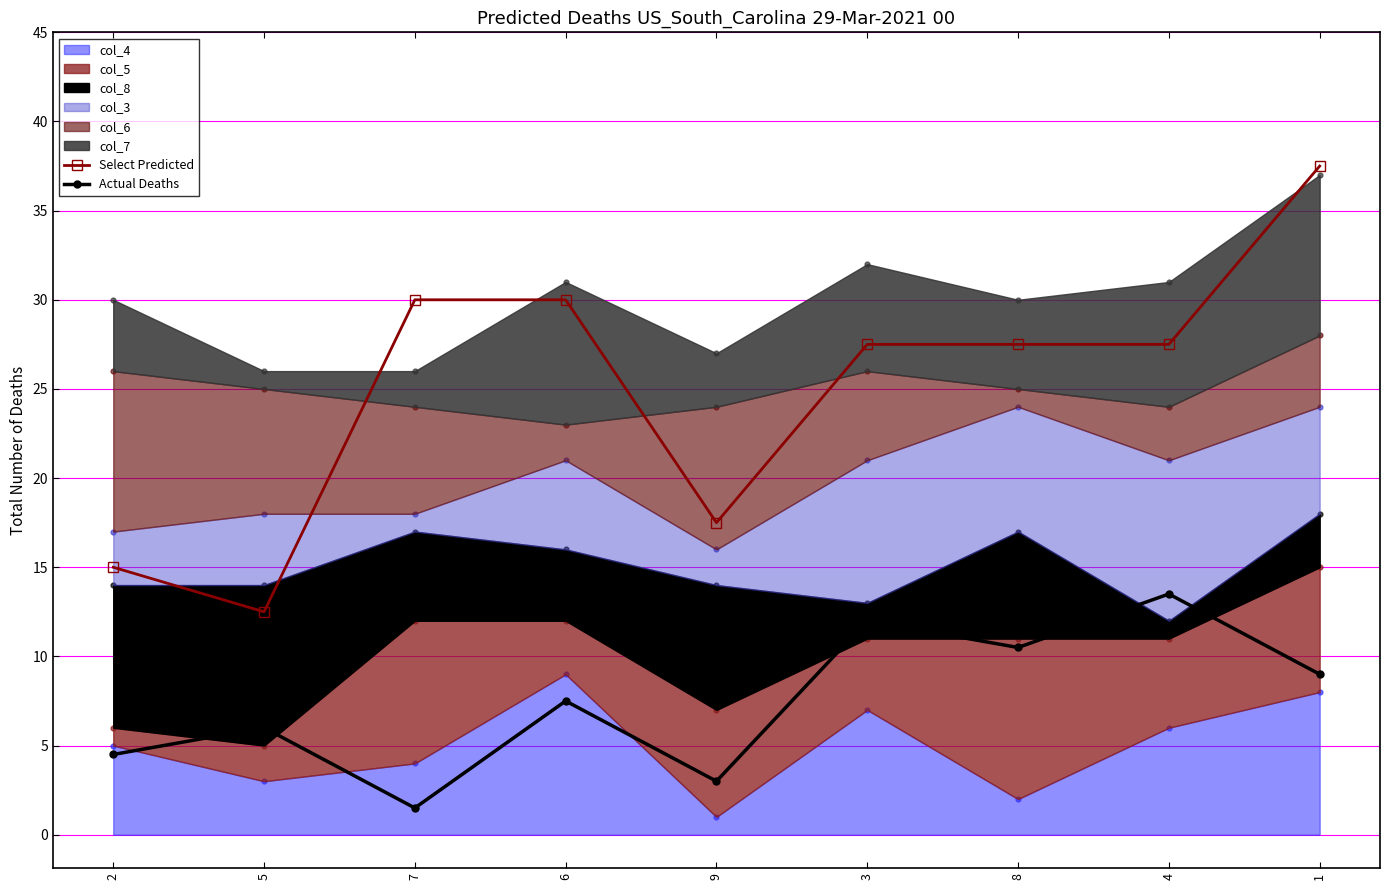

What is the total value across all series at 1?

46.5